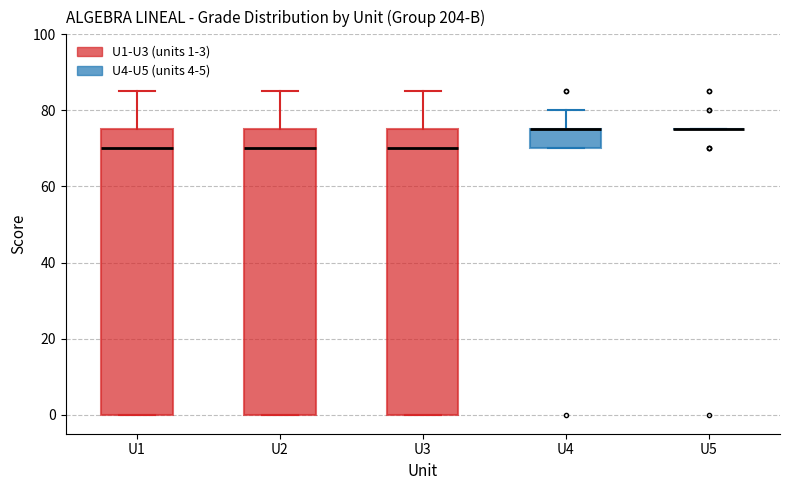

Reading left to right, read every box against the y-axis: the position of its median line, the range the box covers, and the ends of its whiskers. The values are not printed on the chart, so give them approximately, as read against the axis.

U1: median 70, box 0 to 76, whiskers 0 to 86
U2: median 70, box 0 to 76, whiskers 0 to 86
U3: median 70, box 0 to 76, whiskers 0 to 86
U4: median 76 (drawn on the box's upper edge), box 70 to 76, whiskers 70 to 80
U5: box collapsed to a line at 76, whiskers 76 to 76